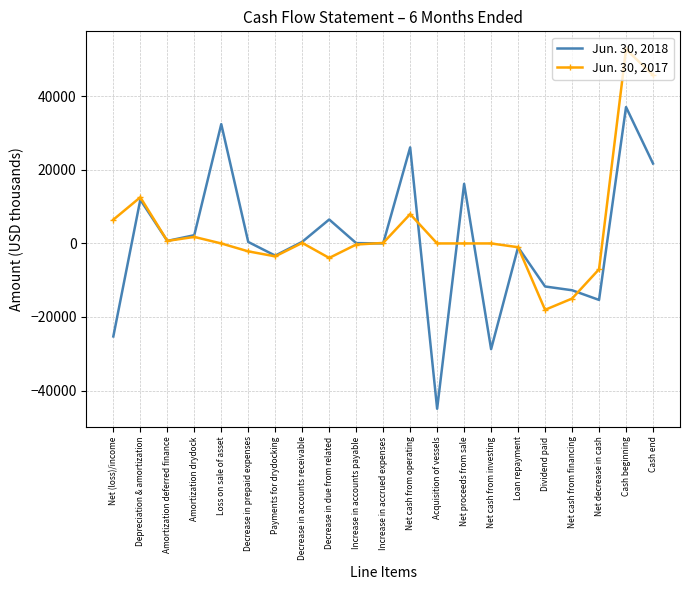

Which series has the largest range (max minus min)?

Jun. 30, 2018